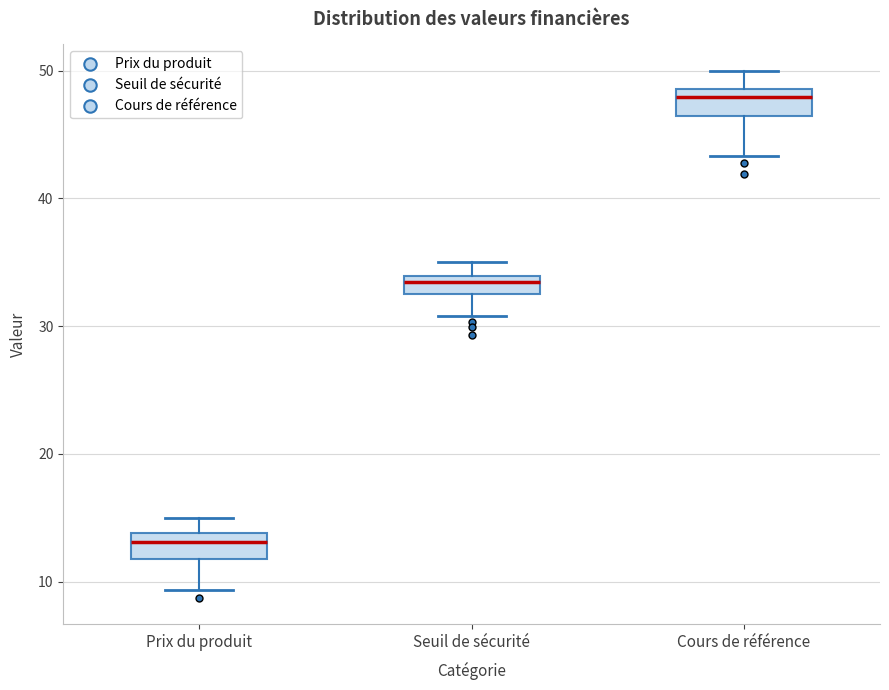

Where does the median line of the box for Prix du produit sit on the y-axis? The values are not printed on the chart, so give them approximately, as read against the axis.

13